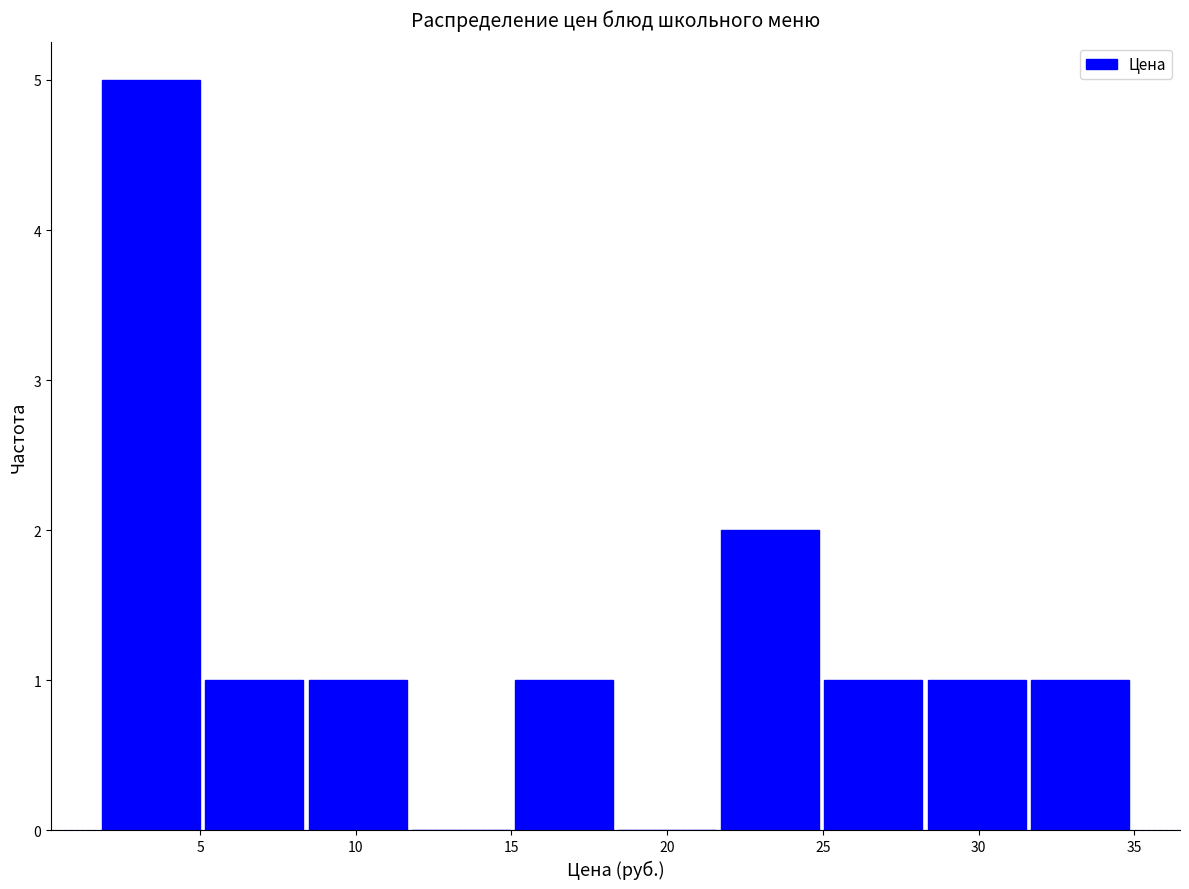

Over which range of the x-axis is the bar tallest?

2.0 to 5.0